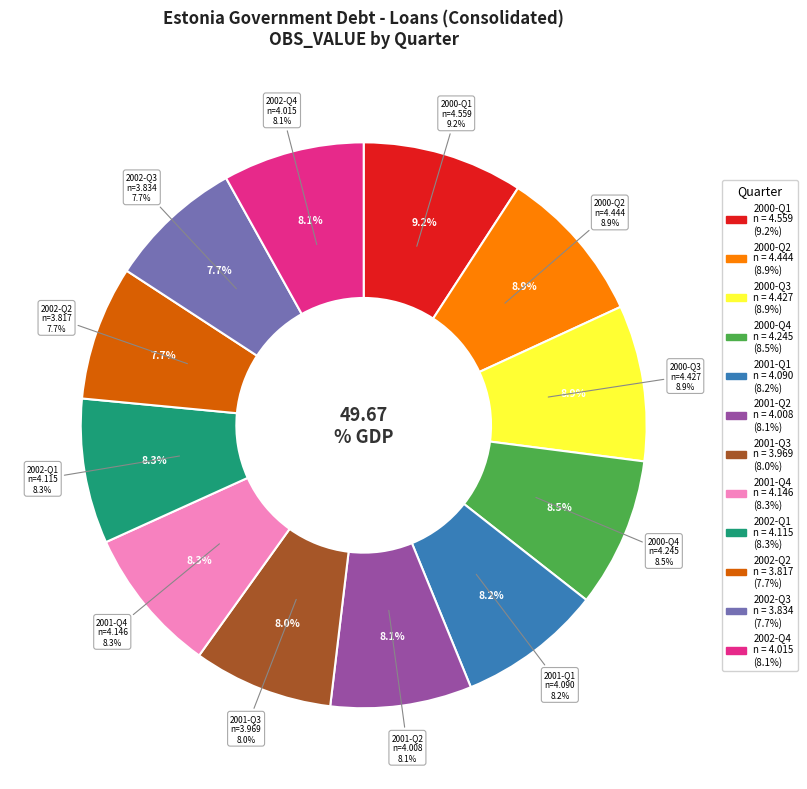

How many slices are in this pie chart?

12